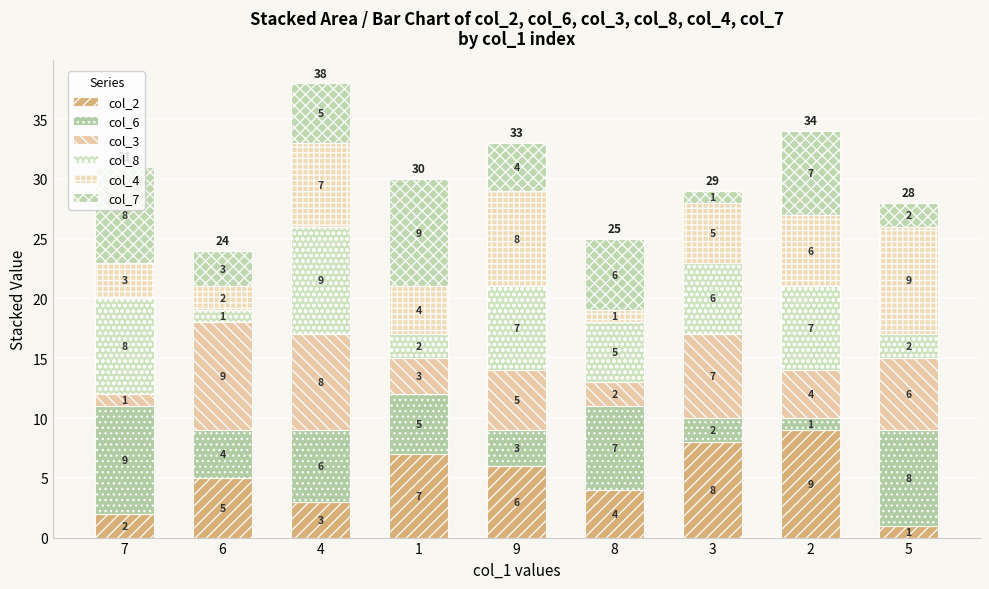

How many series are shown in this chart?

6